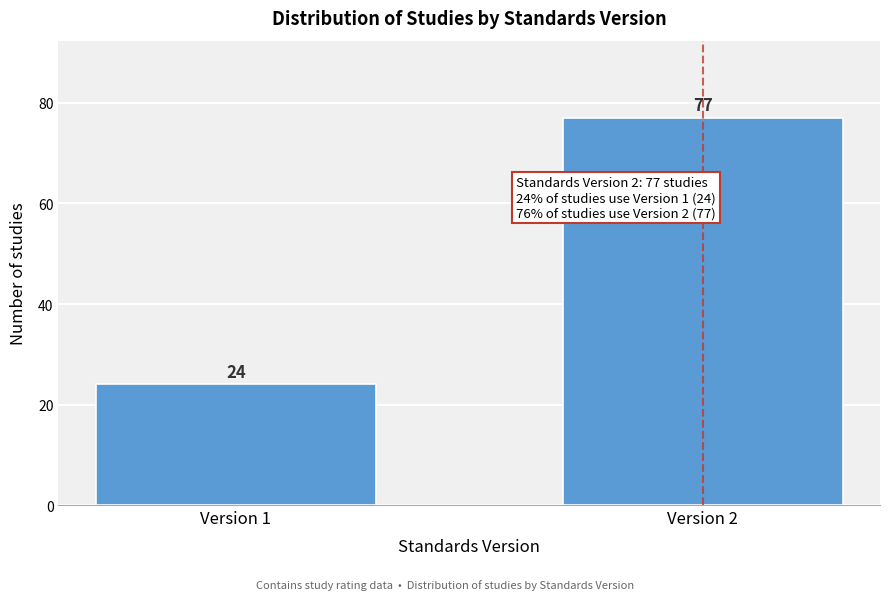

Reading right to left, list all the values displayed in this chart.

Version 2=77	Version 1=24